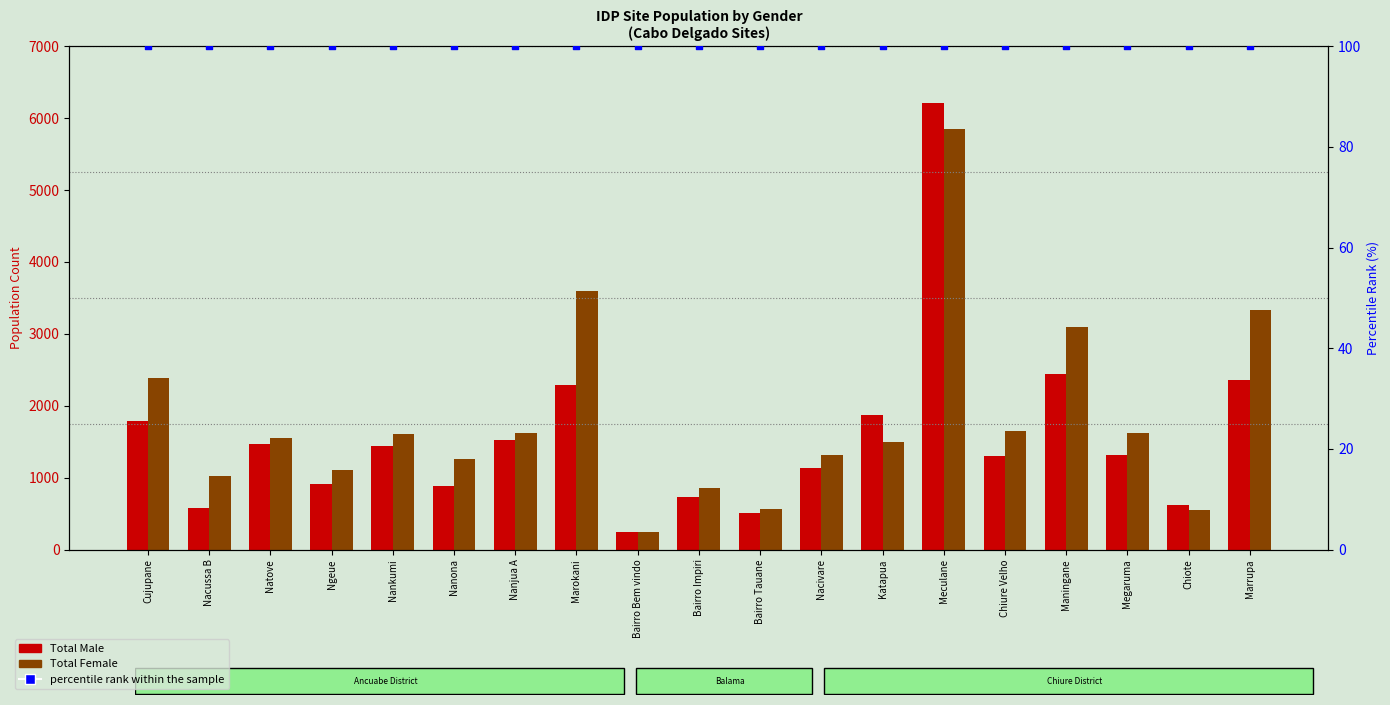

Which series contains the highest Y value?

Total Male